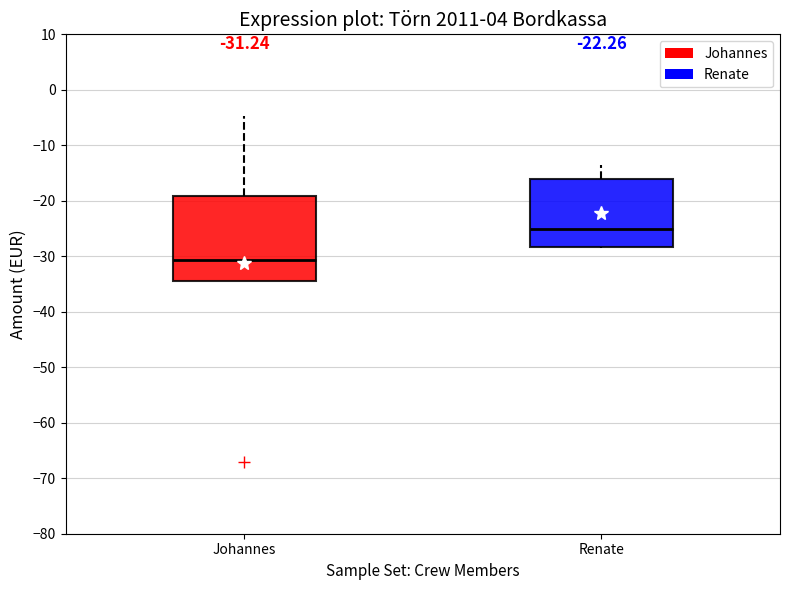

Which box's median line is the highest?

Renate